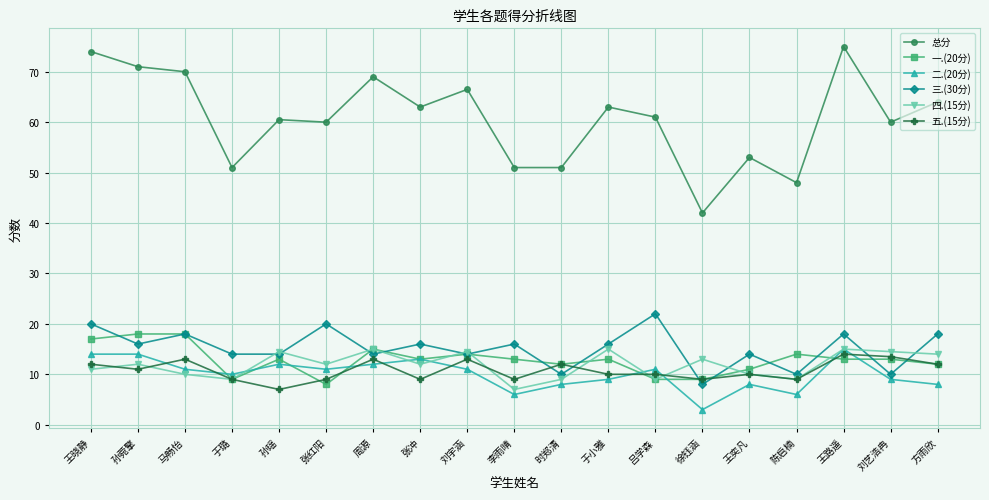

Between 马畅怡 and 时郑清, which series saw the biggest shift?

总分